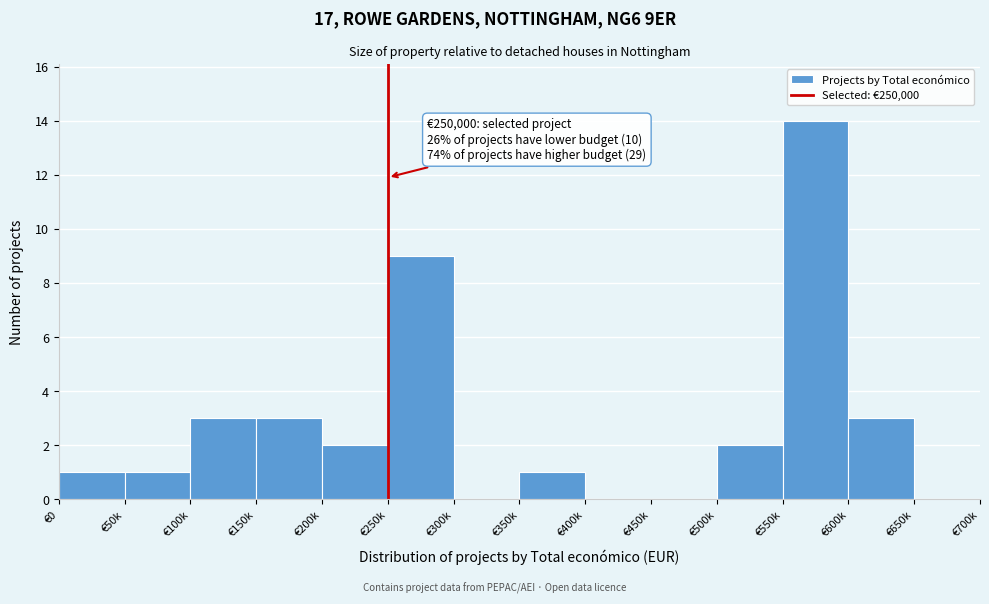

Reading right to left, transcribe all the data shown in this chart.

€650k=0	€600k=3	€550k=14	€500k=2	€450k=0	€400k=0	€350k=1	€300k=0	€250k=9	€200k=2	€150k=3	€100k=3	€50k=1	€0=1